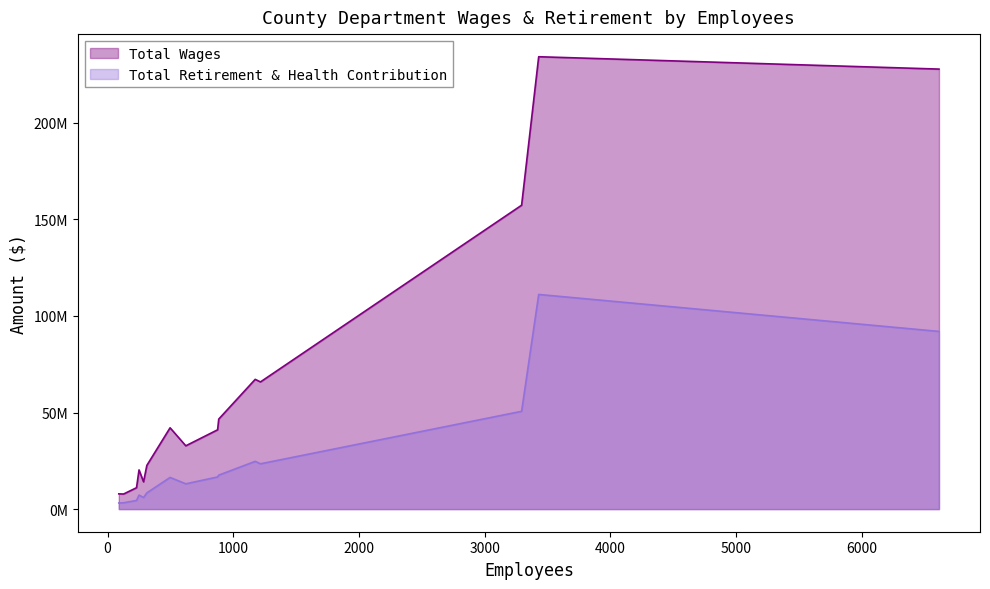

Is it true that Total Wages equals 20292290 at Public Defender?

True